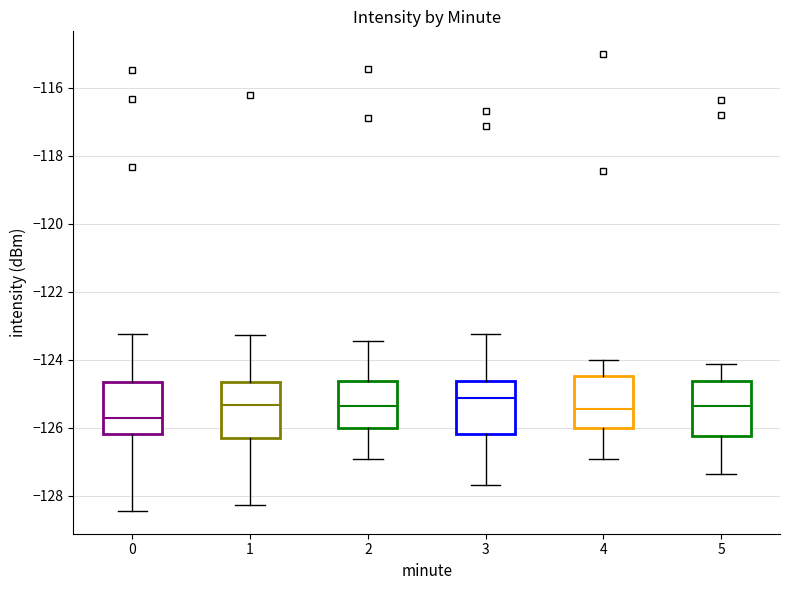

Where does the lower whisker of the box at x = 4 end on the y-axis? The values are not printed on the chart, so give them approximately, as read against the axis.

-127.0